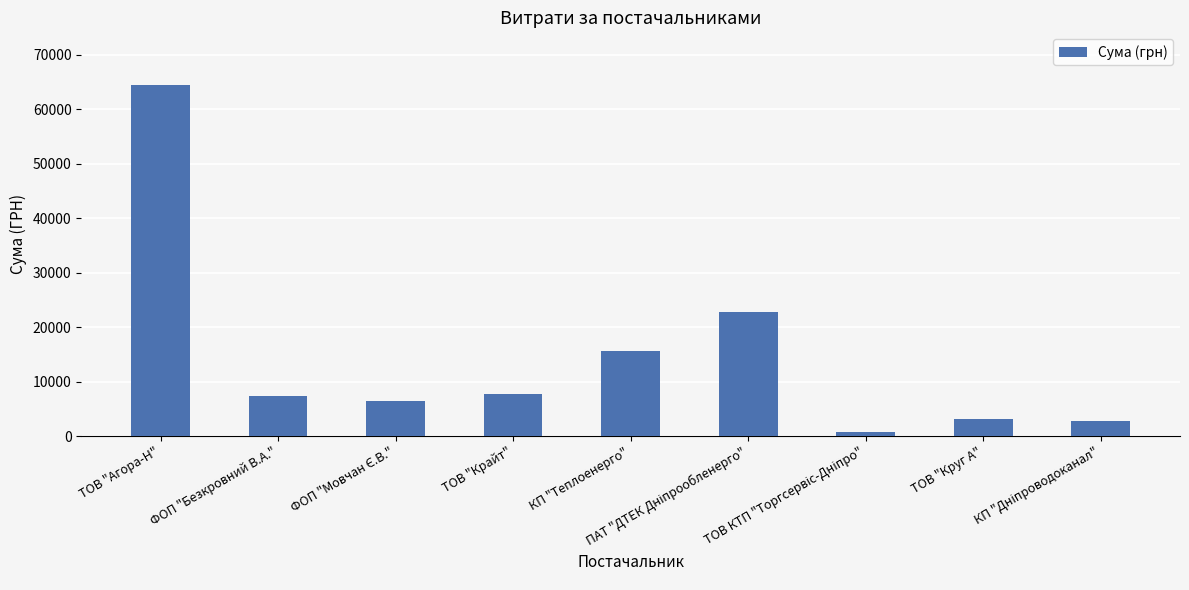

What is the value of the 5th bar from the left?

15570.0